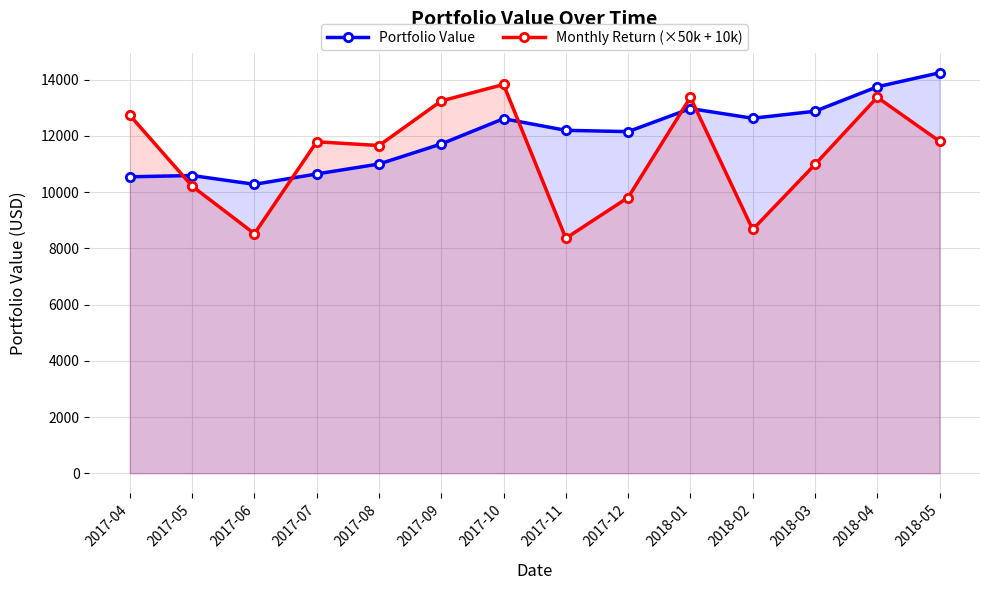

What is the label of the 8th point from the right?

2017-10